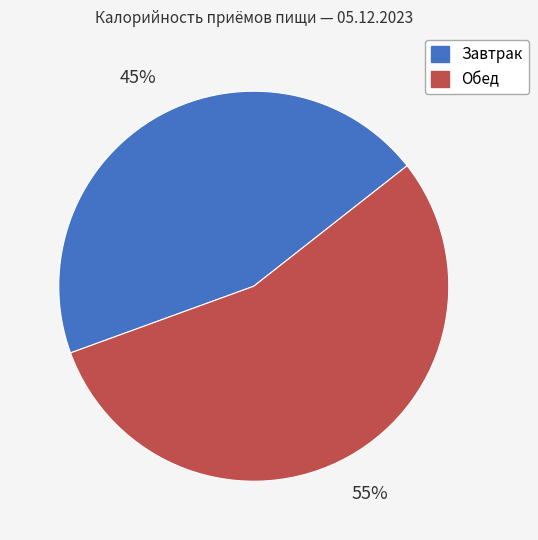

Which slice is the smallest?

Завтрак